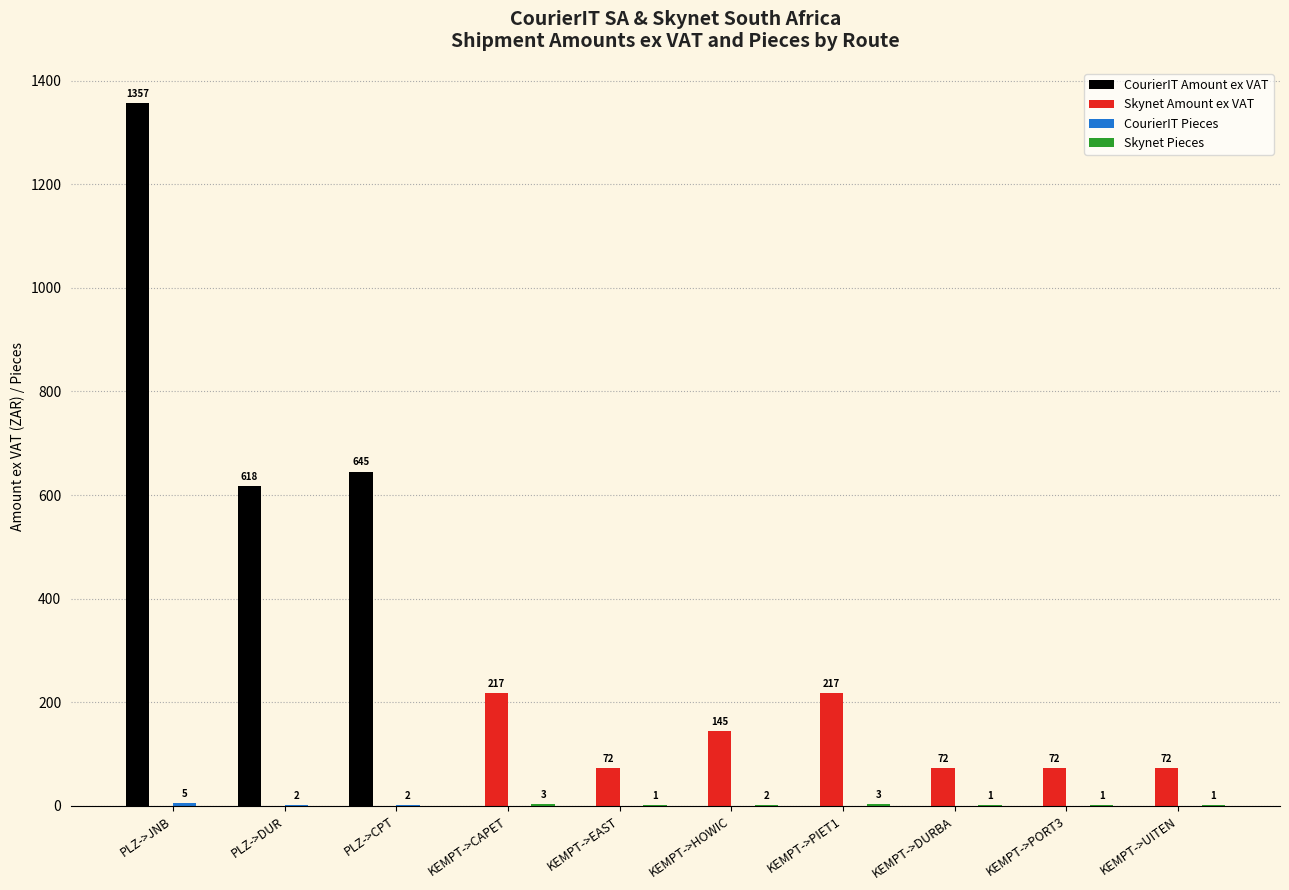

At which category is the sum across all series the highest?

PLZ->JNB